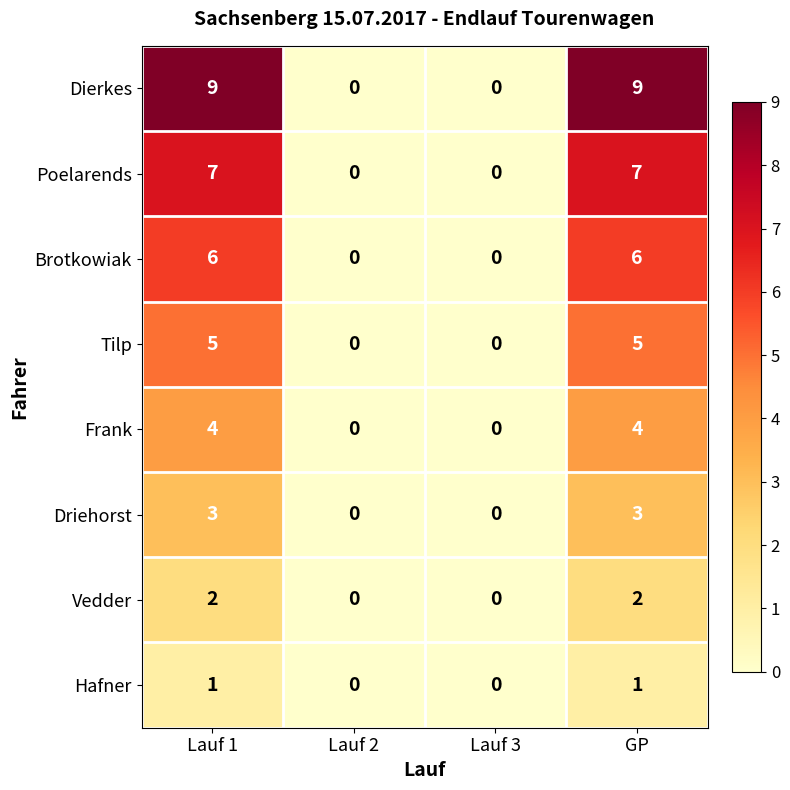

What is the greatest value displayed?

9